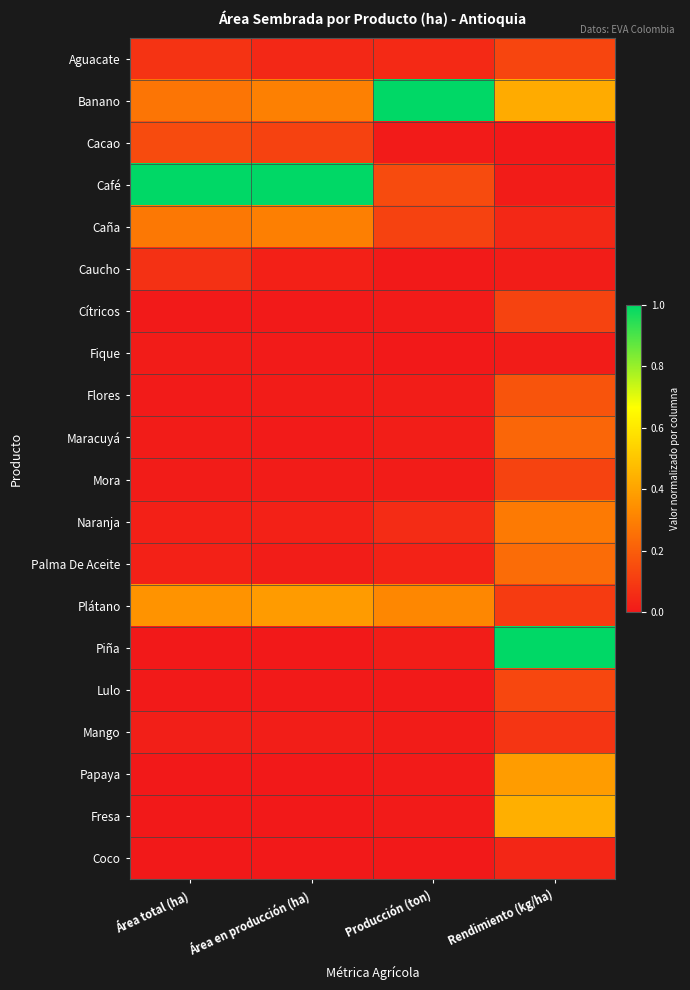

List the series in order of their peak value, lowest first.

Fique, Coco, Caucho, Mango, Cítricos, Mora, Aguacate, Lulo, Cacao, Flores, Maracuyá, Palma De Aceite, Naranja, Caña, Plátano, Papaya, Fresa, Banano, Café, Piña